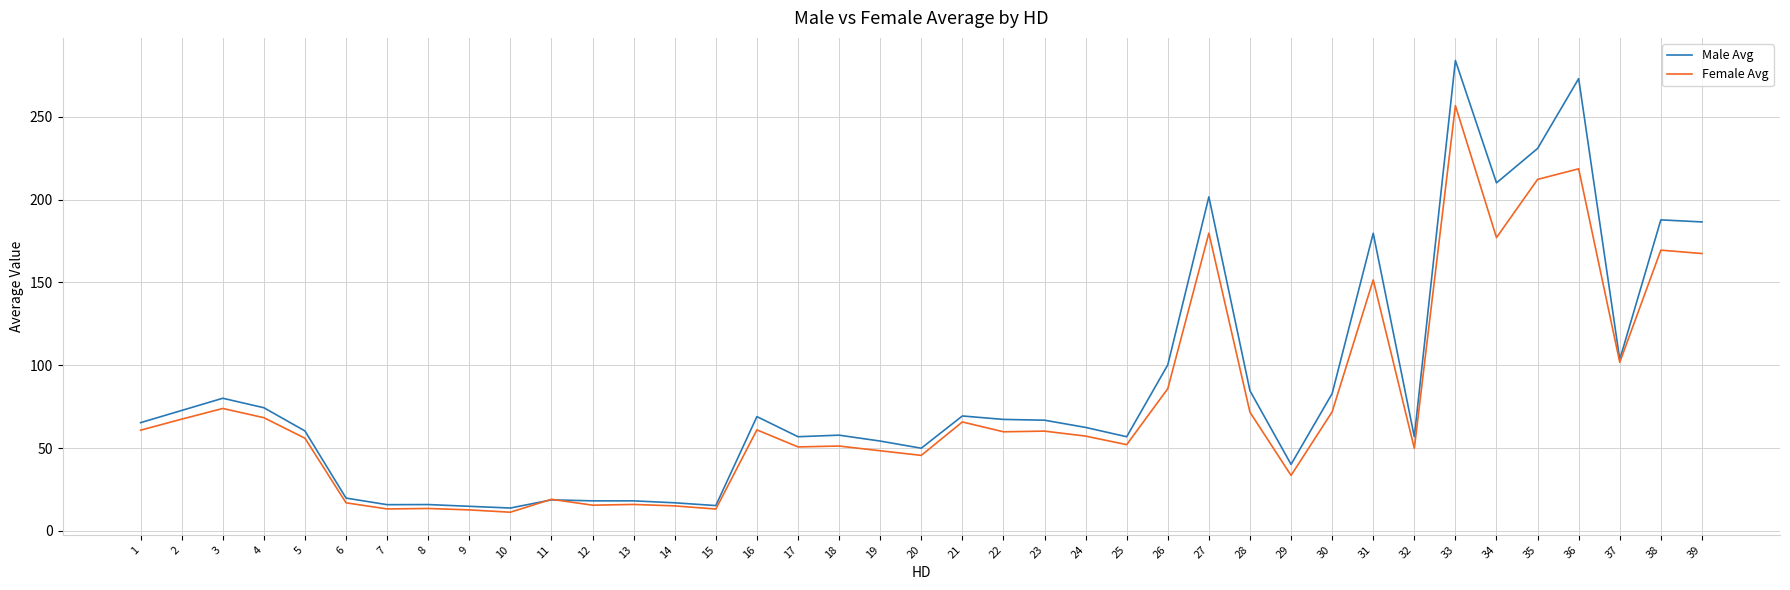

What is the minimum value for Female Avg?

11.2